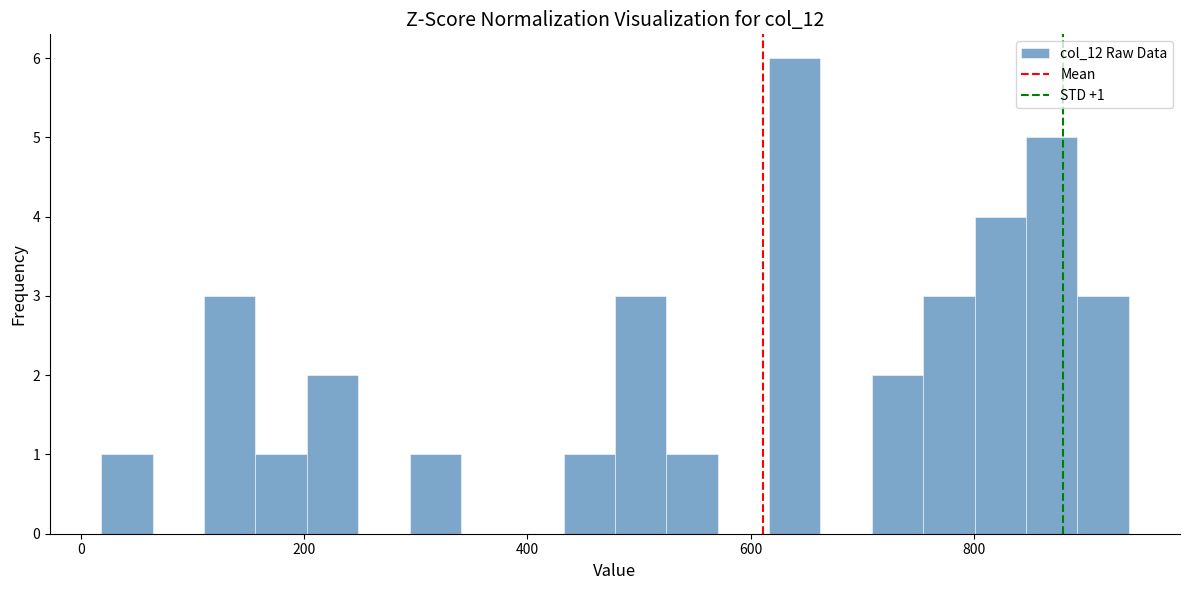

Read against the x-axis, roughly where is the centre of the tallest bar?

640